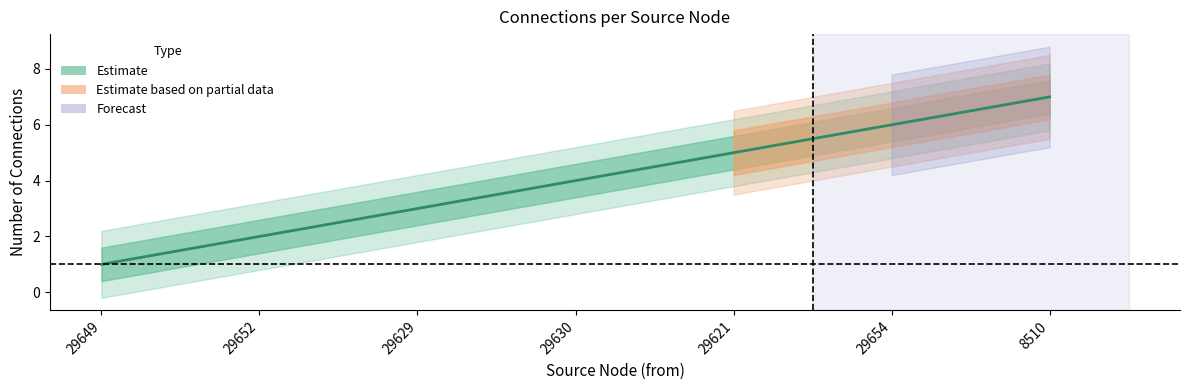

At which label does the data first exceed 4?

29621